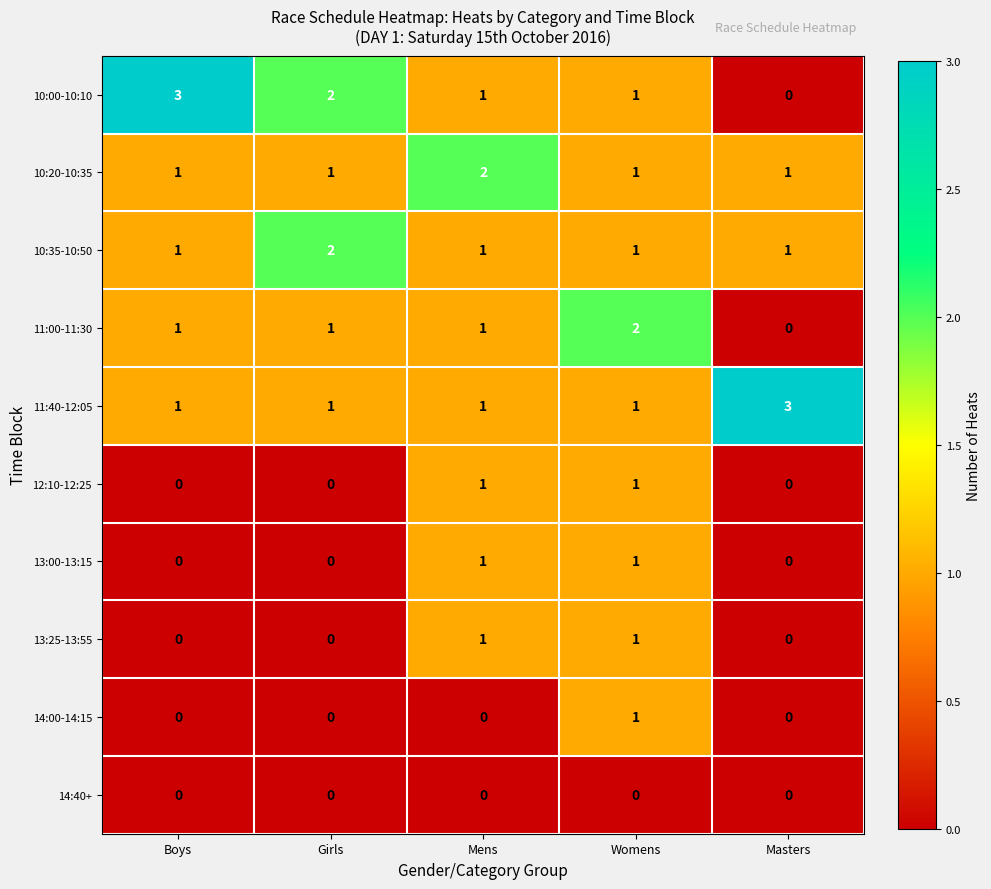

What is the greatest value displayed?

3